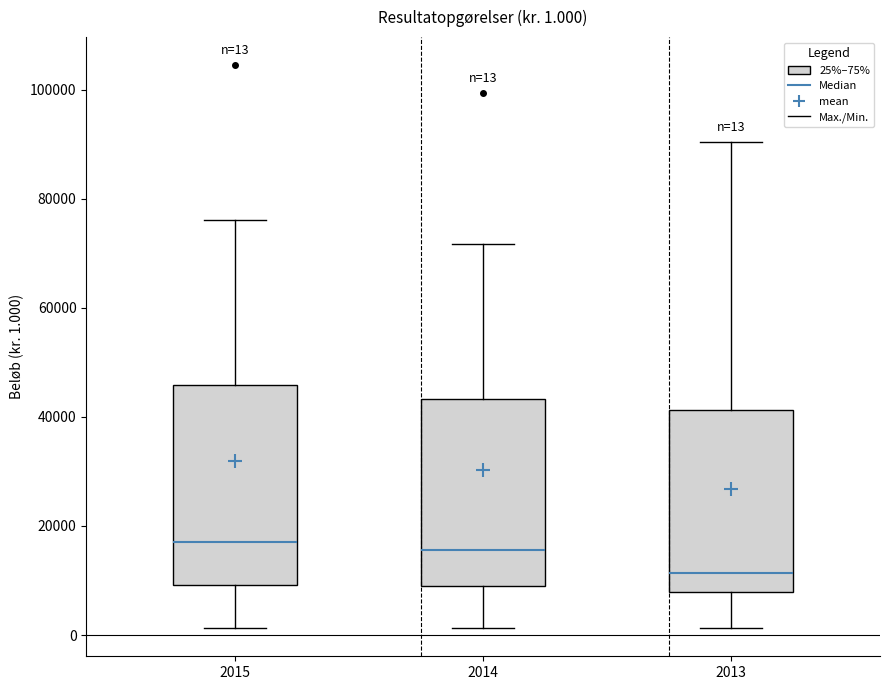

Which box's median line is the lowest?

2013